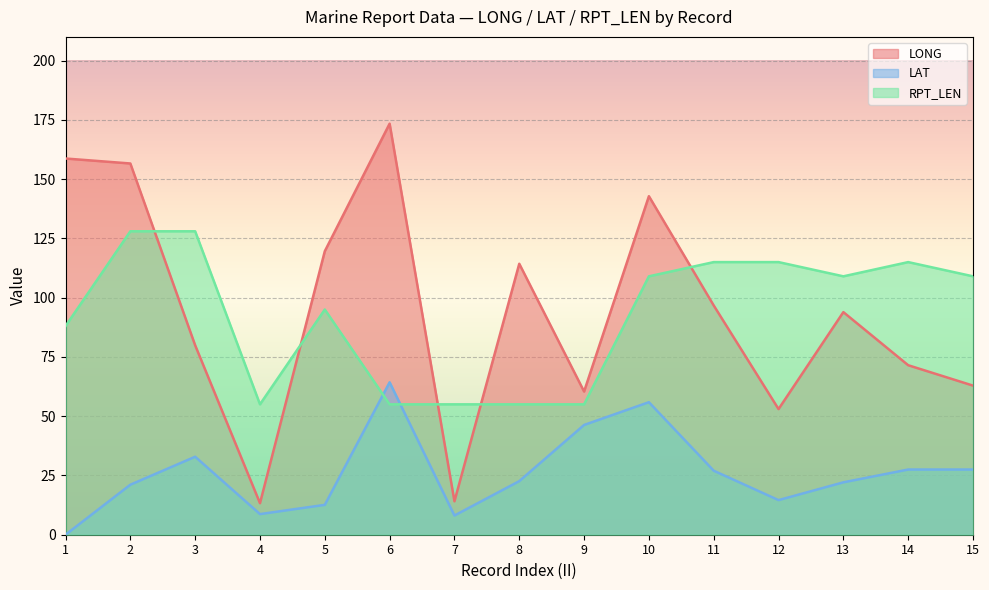

Is it true that LAT equals 0.0 at 1?

True